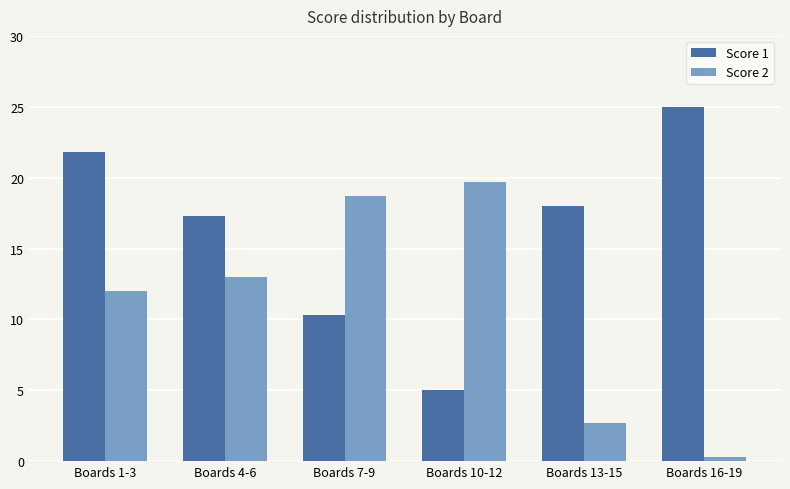

How many bars are there in each group?

2